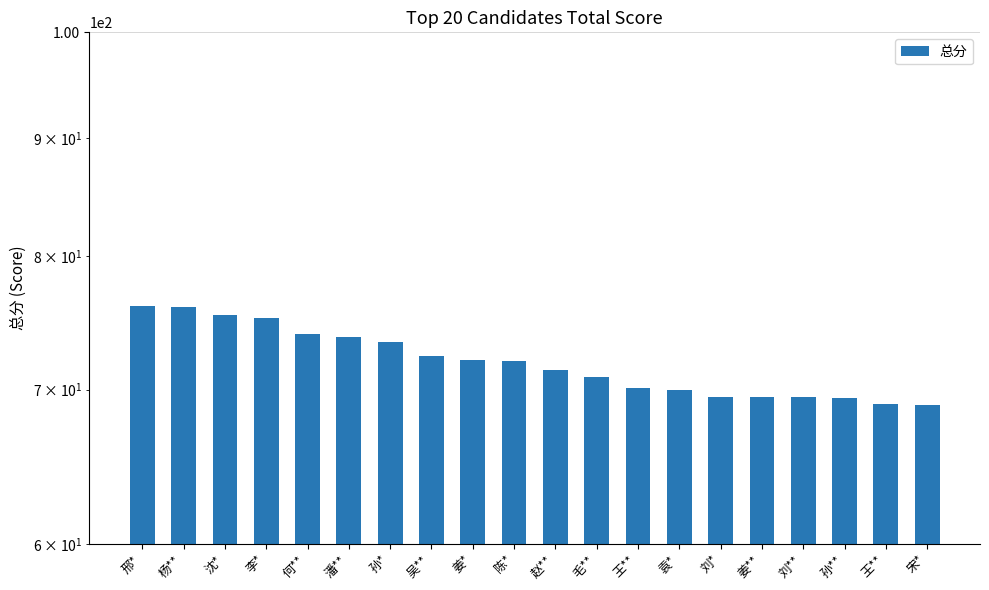

Is it true that the value at 刘* is 69.5?

True